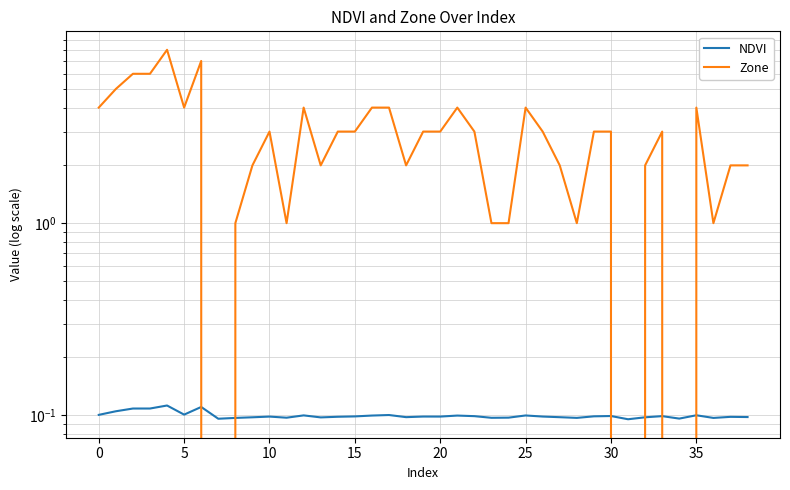

What is the highest value of the NDVI series?

0.1